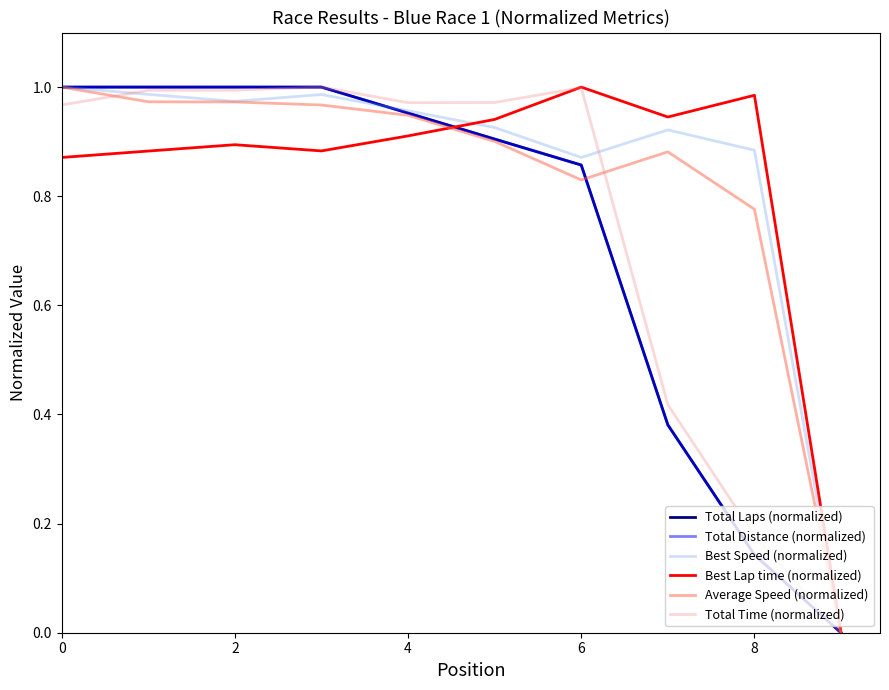

Is this an area chart (filled region under the line)?

No